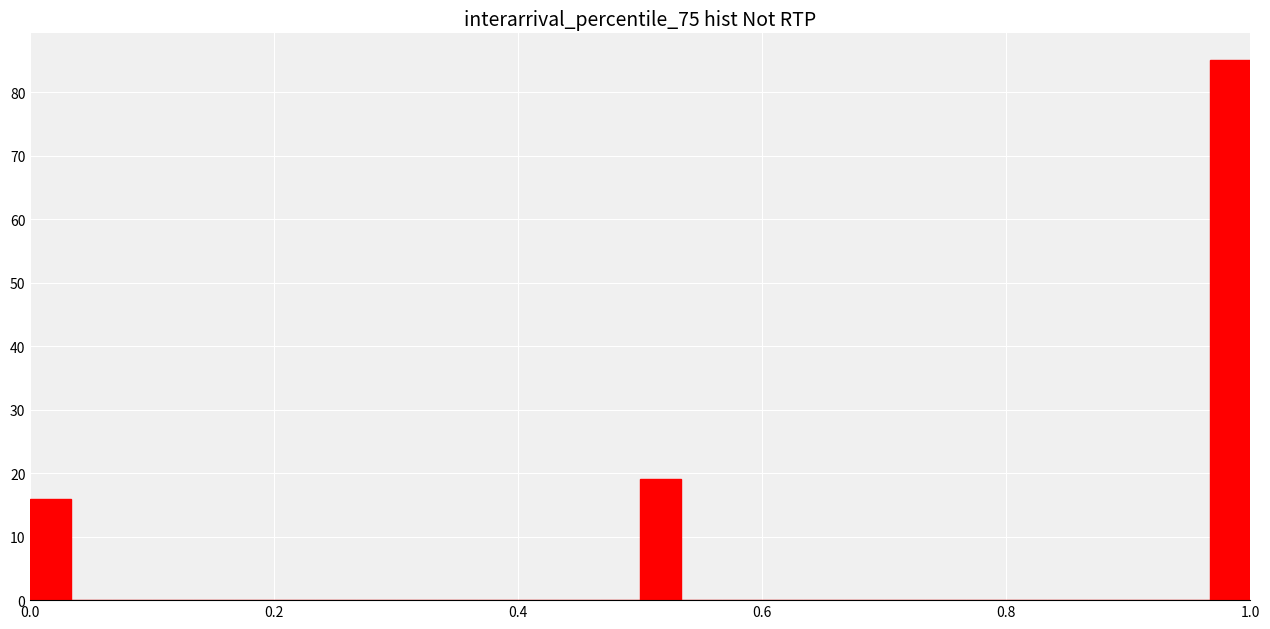

Read against the x-axis, roughly where is the centre of the tallest bar?

0.98